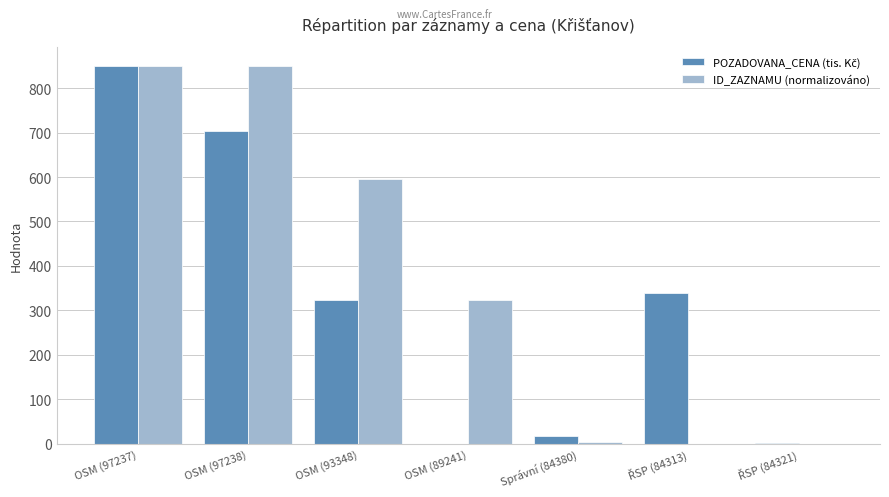

At which label is ID_ZAZNAMU (normalizováno) closest to 425?

OSM (89241)